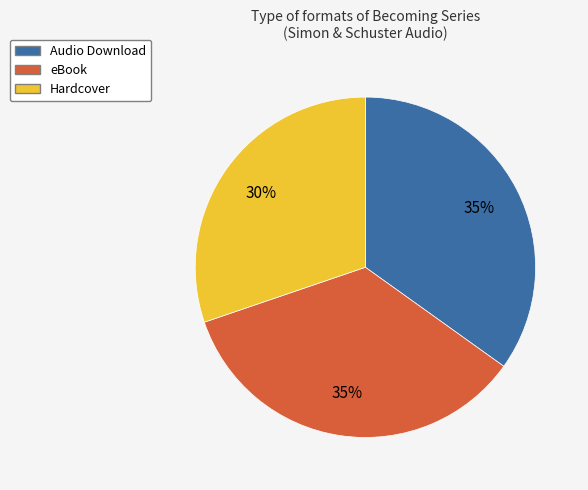

Do Audio Download and eBook together represent more than half of the pie?

Yes